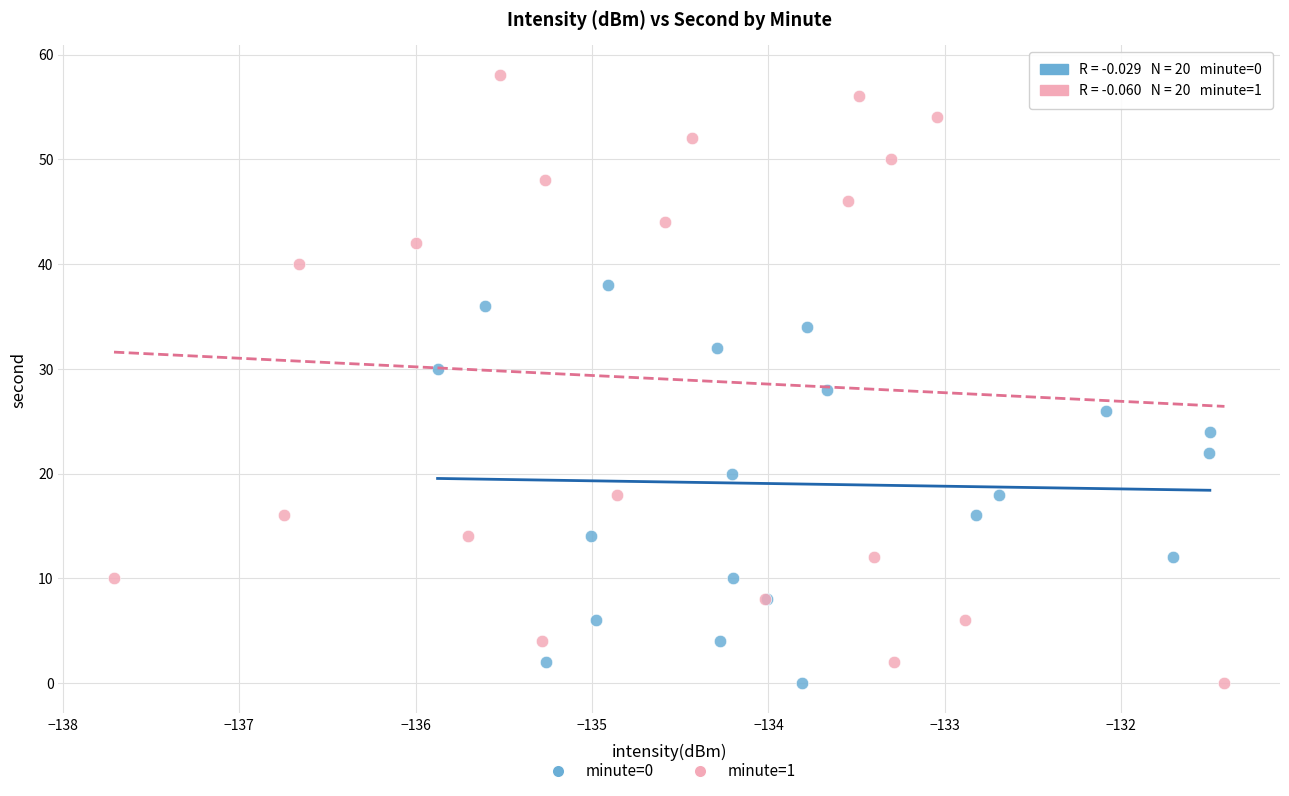

Which series reaches the maximum Y coordinate?

minute=1